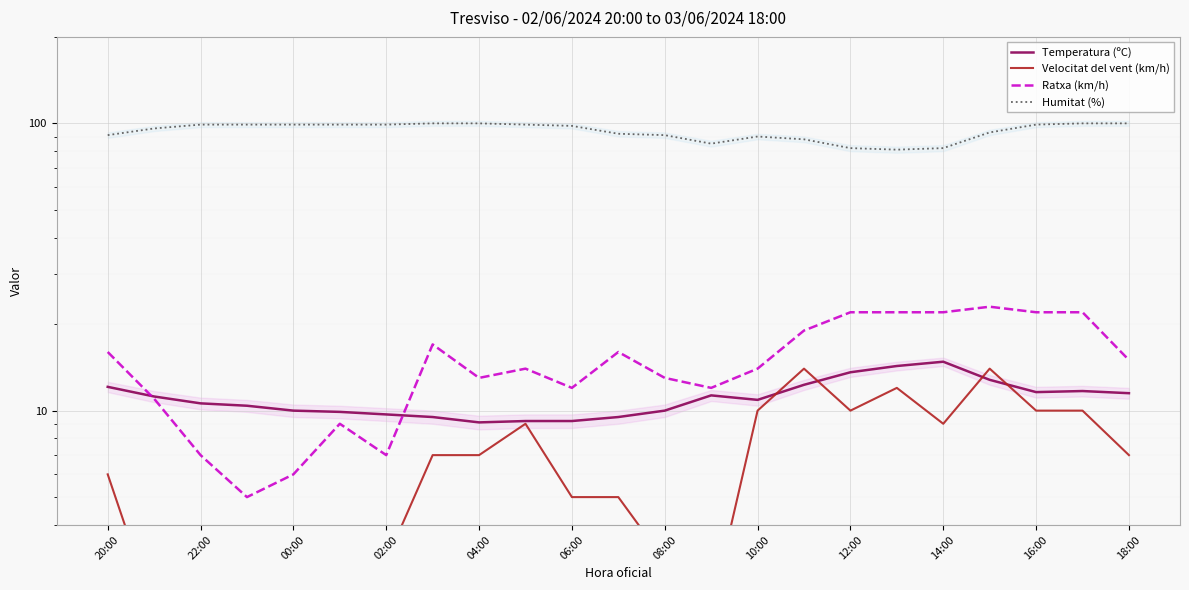

Reading right to left, extract all data points from this chart.

Temperatura (ºC): 11.5	11.7	11.6	12.8	14.8	14.3	13.6	12.3	10.9	11.3	10.0	9.5	9.2	9.2	9.1	9.5	9.7	9.9	10.0	10.4	10.6	11.2	12.1
Velocitat del vent (km/h): 7.0	10.0	10.0	14.0	9.0	12.0	10.0	14.0	10.0	2.0	3.0	5.0	5.0	9.0	7.0	7.0	3.0	2.0	3.0	0.0	2.0	2.0	6.0
Ratxa (km/h): 15.0	22.0	22.0	23.0	22.0	22.0	22.0	19.0	14.0	12.0	13.0	16.0	12.0	14.0	13.0	17.0	7.0	9.0	6.0	5.0	7.0	11.0	16.0
Humitat (%): 100.0	100.0	99.0	93.0	82.0	81.0	82.0	88.0	90.0	85.0	91.0	92.0	98.0	99.0	100.0	100.0	99.0	99.0	99.0	99.0	99.0	96.0	91.0